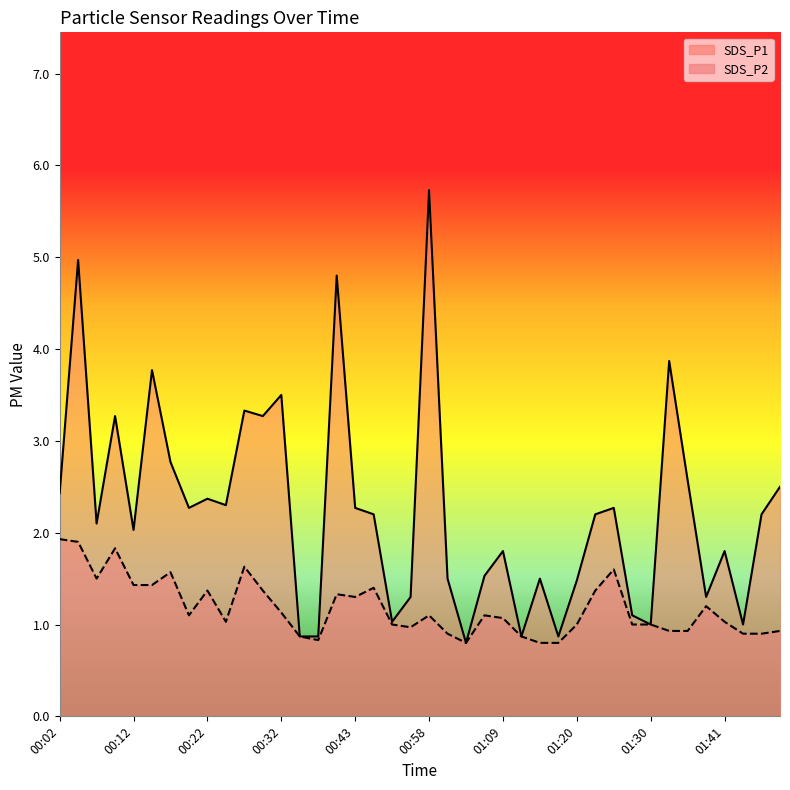

Rank the series by their average value, from highest to lowest.

SDS_P1, SDS_P2